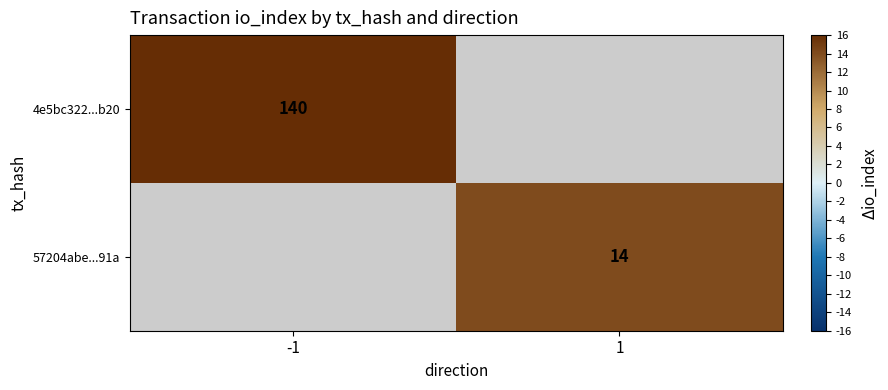

Is the value of 4e5bc322...b20 at -1 greater than the value of 57204abe...91a at 1?

Yes